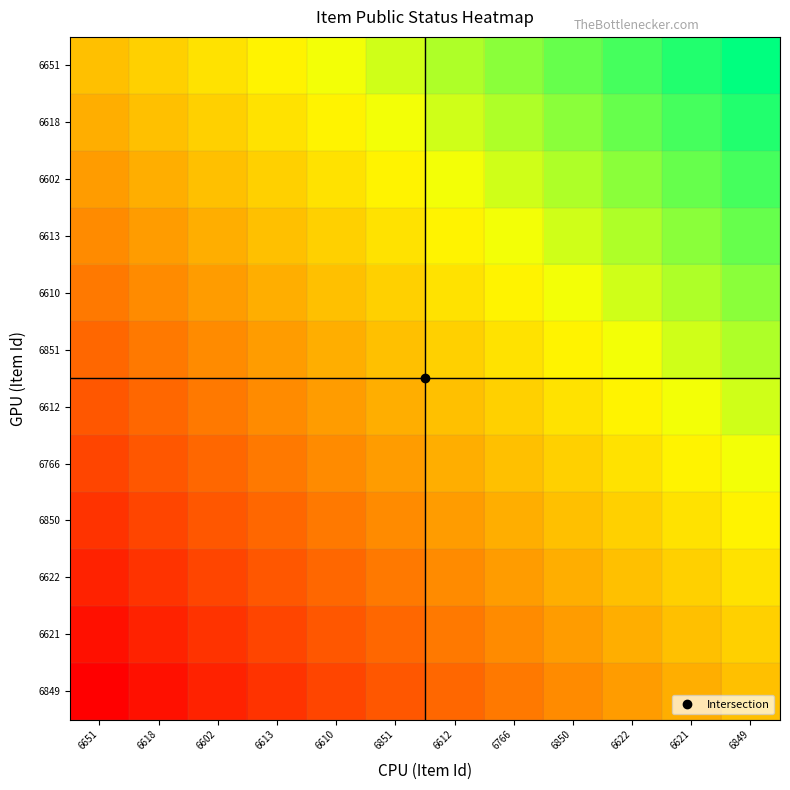

At which category is the sum across all series the highest?

6849